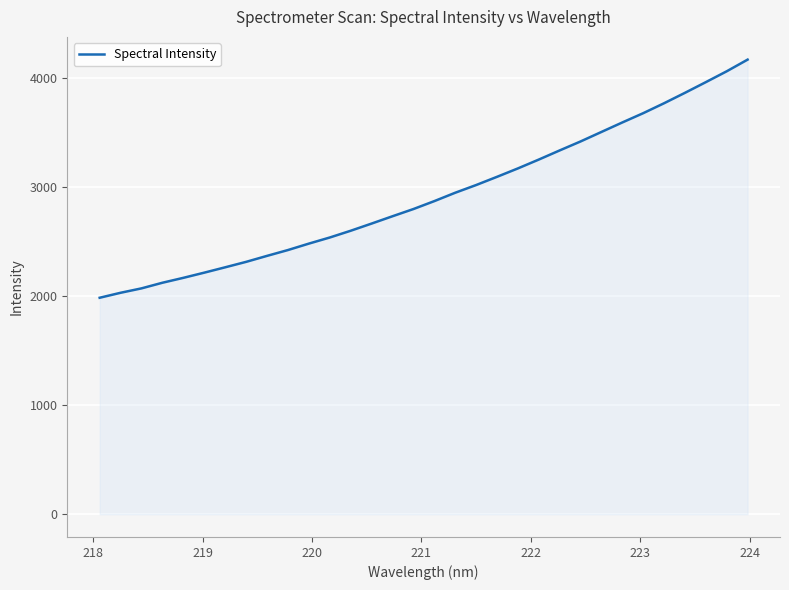

What is the difference between the maximum and minimum values?

2182.8